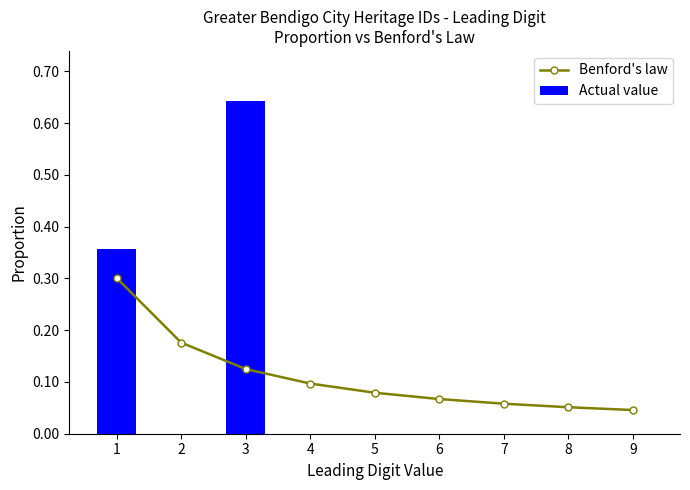

Reading left to right, extract all data points from this chart.

Benford's law: 1=0.3	2=0.2	3=0.1	4=0.1	5=0.1	6=0.1	7=0.1	8=0.1	9=0.0
Actual value: 1=0.4	2=0.0	3=0.6	4=0.0	5=0.0	6=0.0	7=0.0	8=0.0	9=0.0